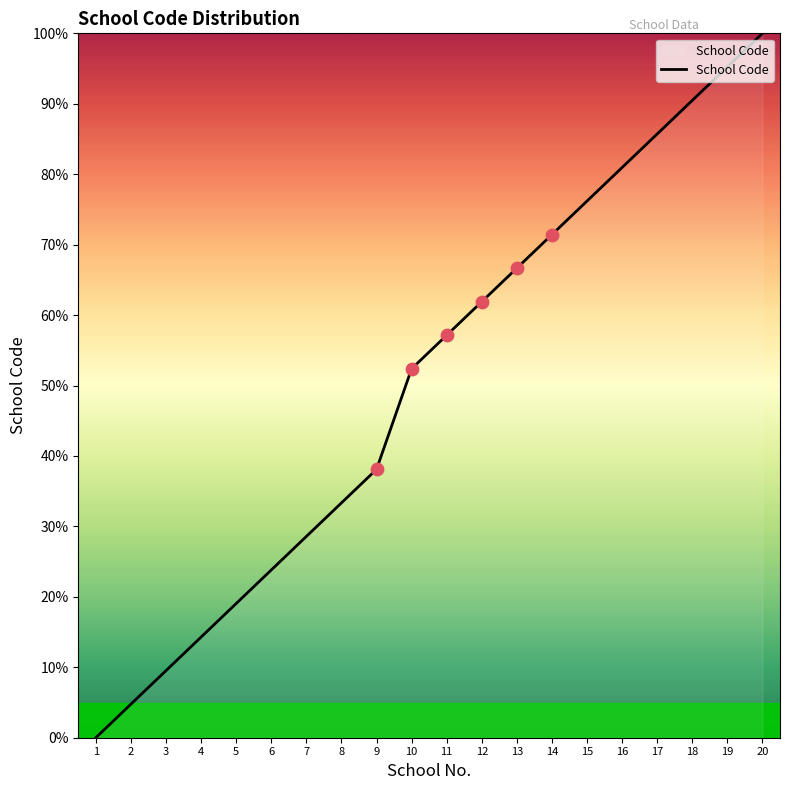

What is the ratio of the value at 13 to the value at 14?

0.9